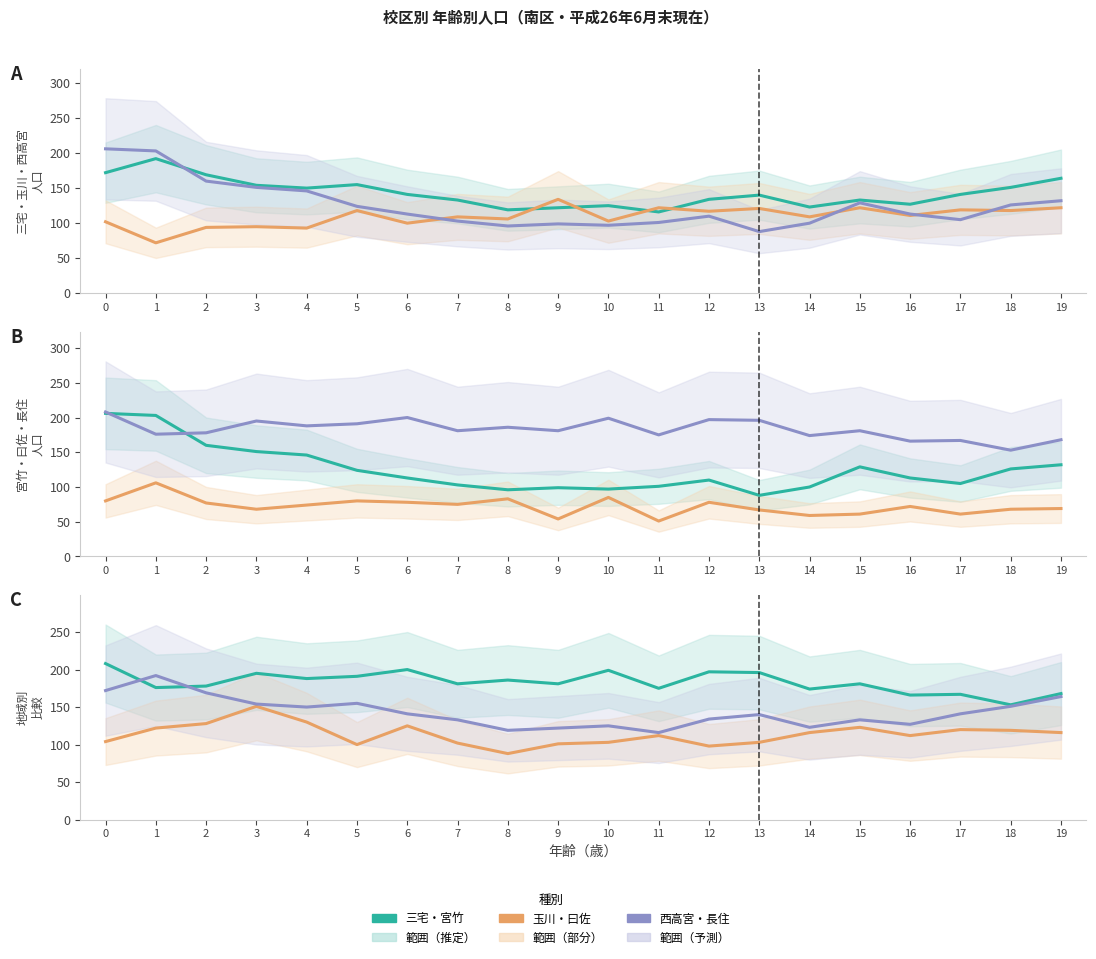

Where is 曰佐 nearest to the value 78?

6